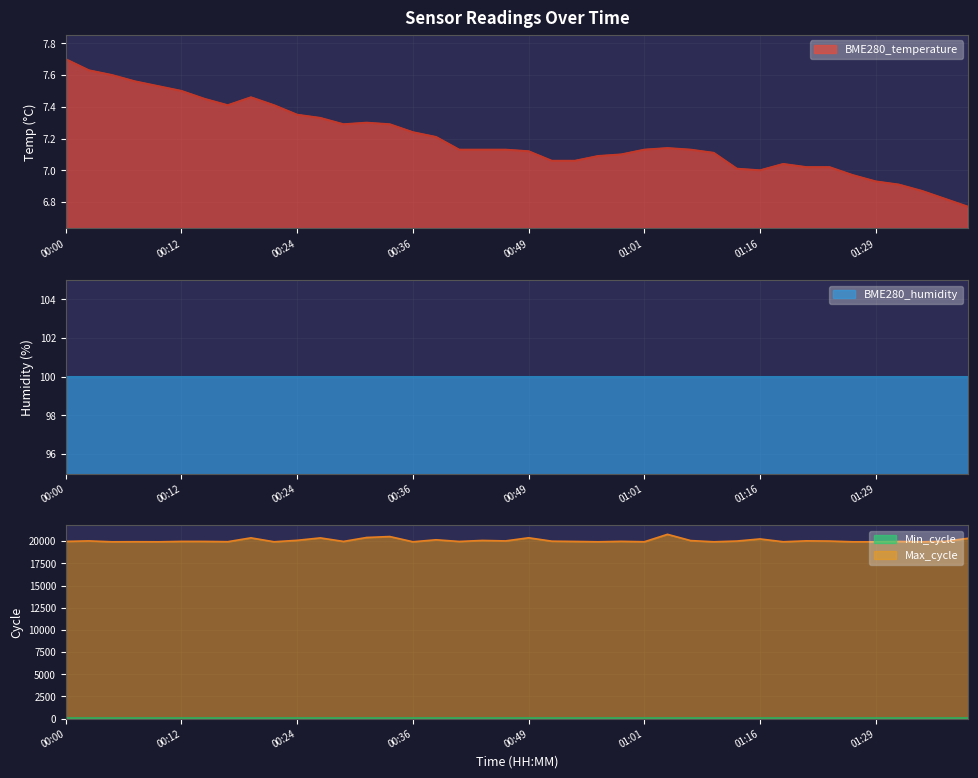

Which series has the largest total across all categories?

Max_cycle